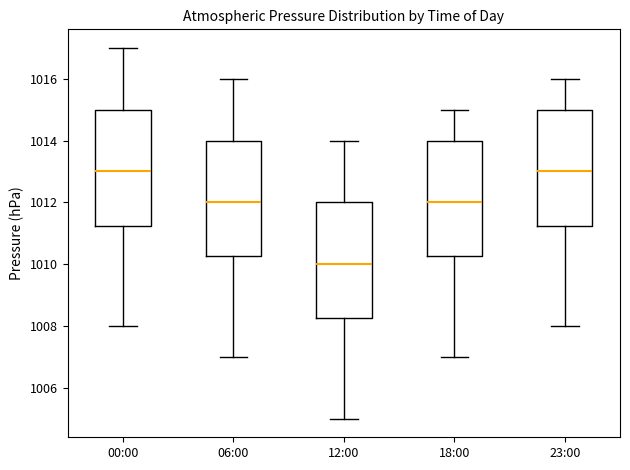

Where does the lower whisker of the box for 00:00 end on the y-axis? The values are not printed on the chart, so give them approximately, as read against the axis.

1008.0